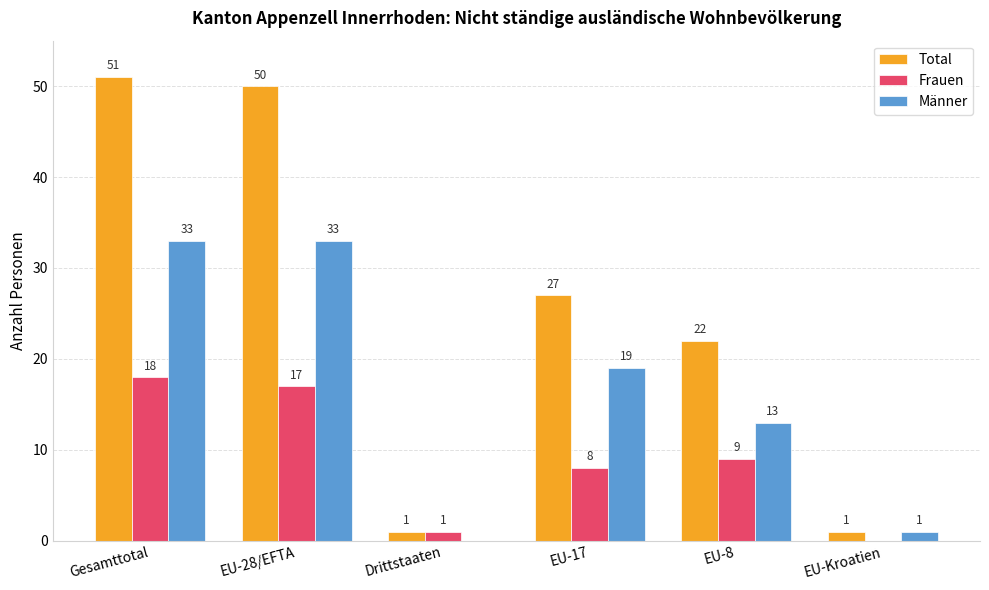

At which category is the sum across all series the highest?

Gesamttotal